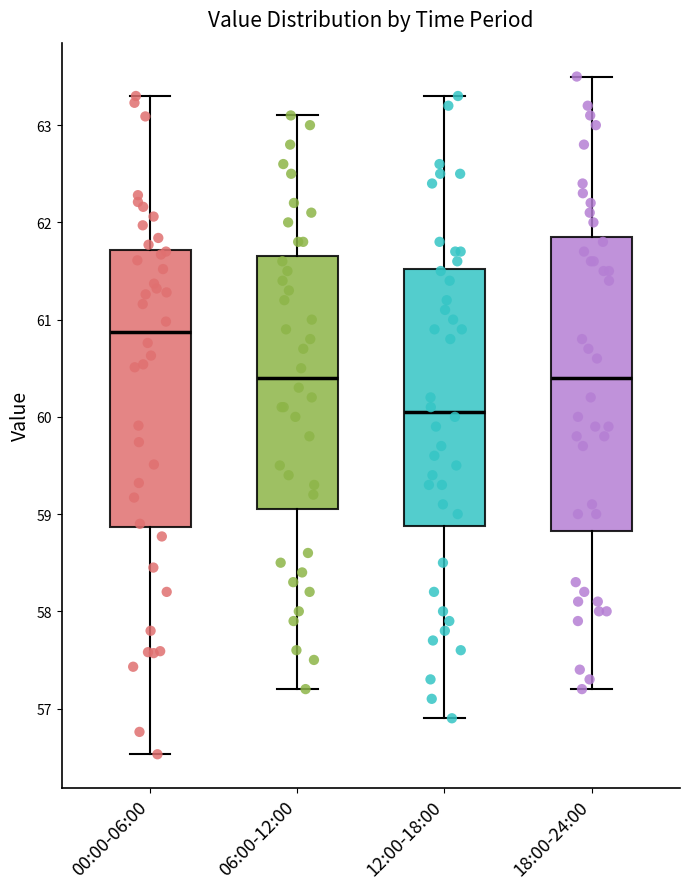

Reading left to right, read every box against the y-axis: the position of its median line, the range the box covers, and the ends of its whiskers. The values are not printed on the chart, so give them approximately, as read against the axis.

00:00-06:00: median 60.9, box 58.9 to 61.7, whiskers 56.5 to 63.3
06:00-12:00: median 60.4, box 59.1 to 61.7, whiskers 57.2 to 63.1
12:00-18:00: median 60.1, box 58.9 to 61.5, whiskers 56.9 to 63.3
18:00-24:00: median 60.4, box 58.8 to 61.9, whiskers 57.2 to 63.5